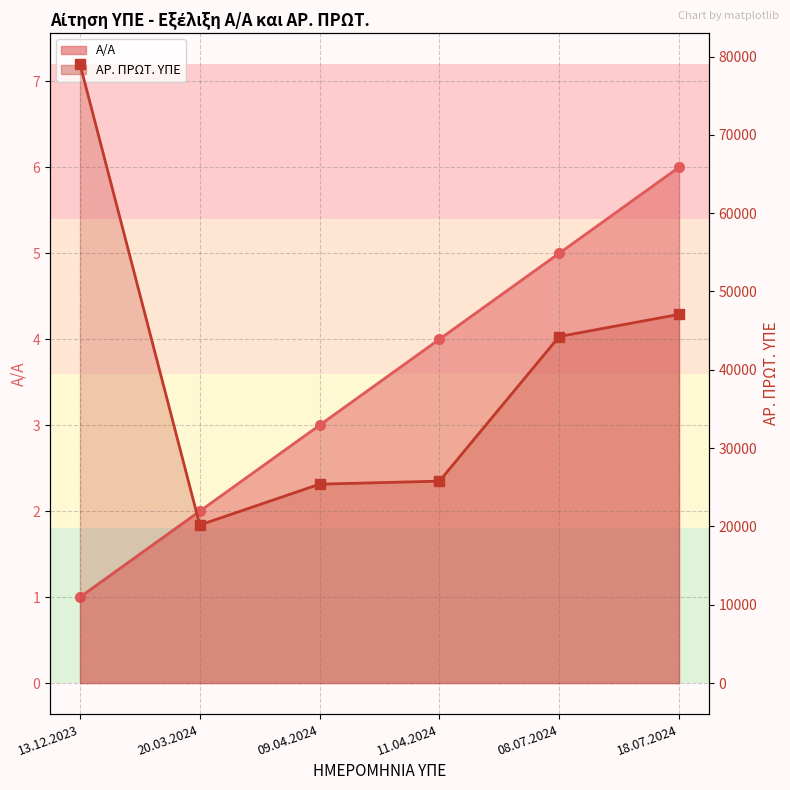

Is it true that ΑΡ. ΠΡΩΤ. ΥΠΕ equals 47076 at 18.07.2024?

True